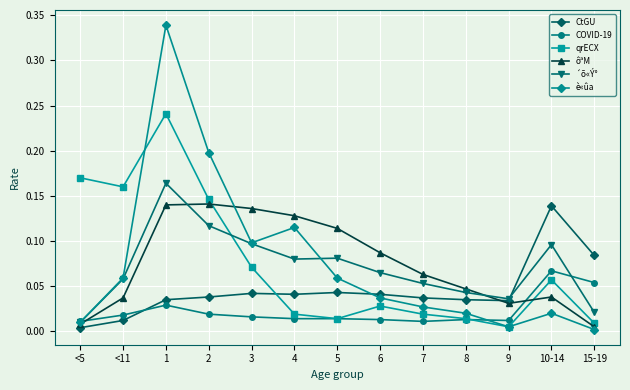

True or false: ôªM has more than 1 interior local peaks.

True